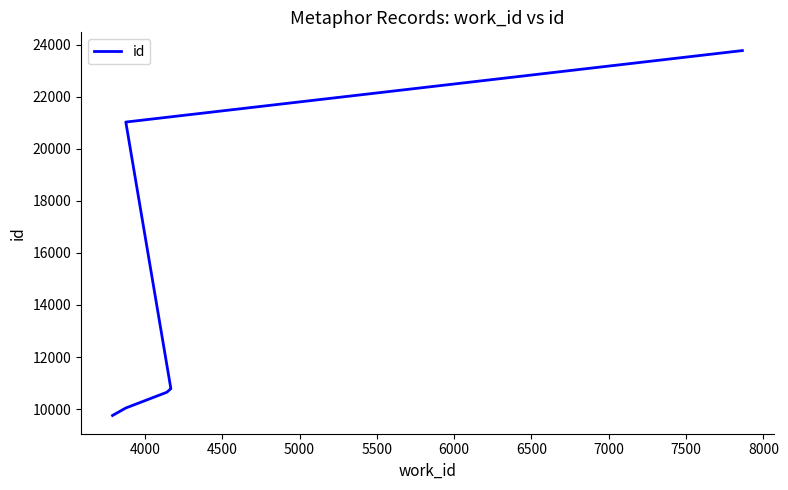

True or false: the data has more than 2 interior local peaks.

False